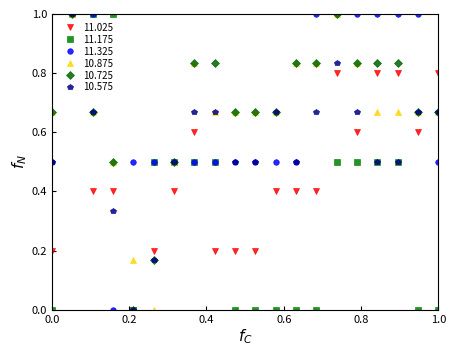

What is the value of the 11.325 point at the 7th from the left?

0.5